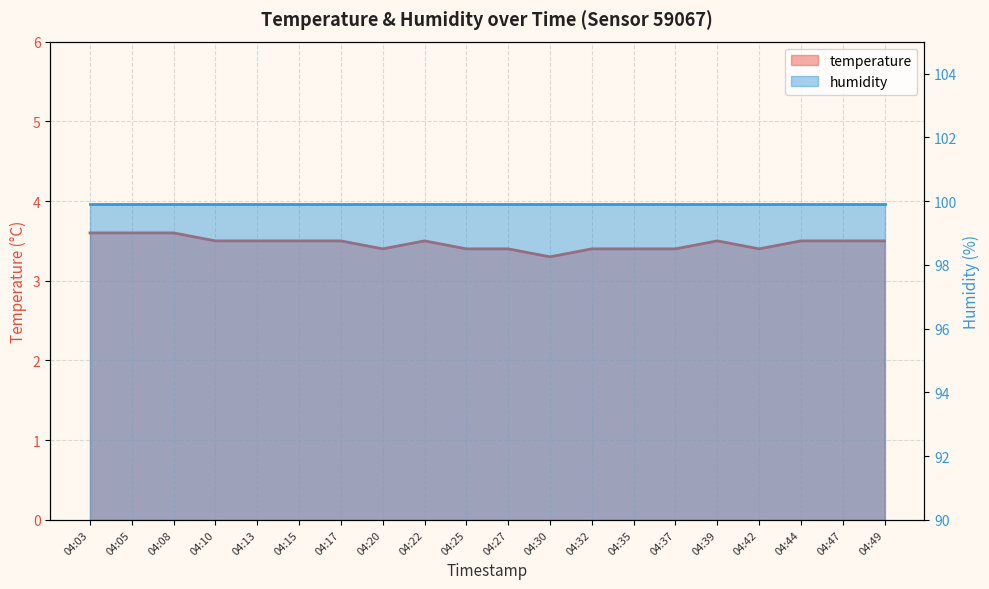

What is the sum of all temperature values?

69.4